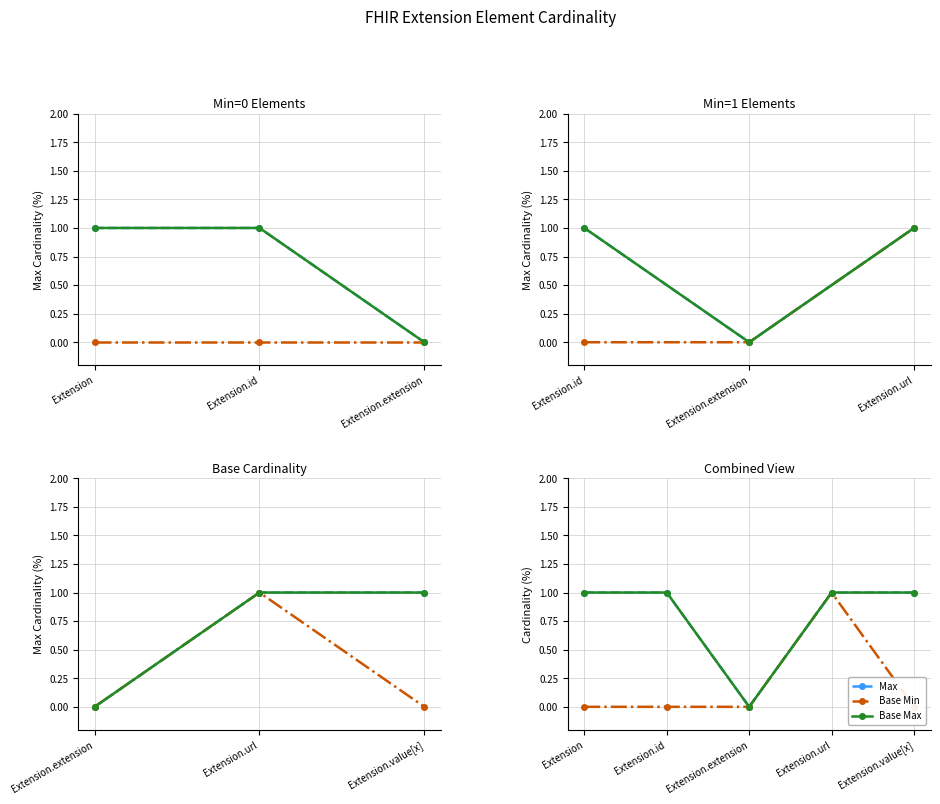

True or false: Base Max and Base Min intersect in this chart.

False